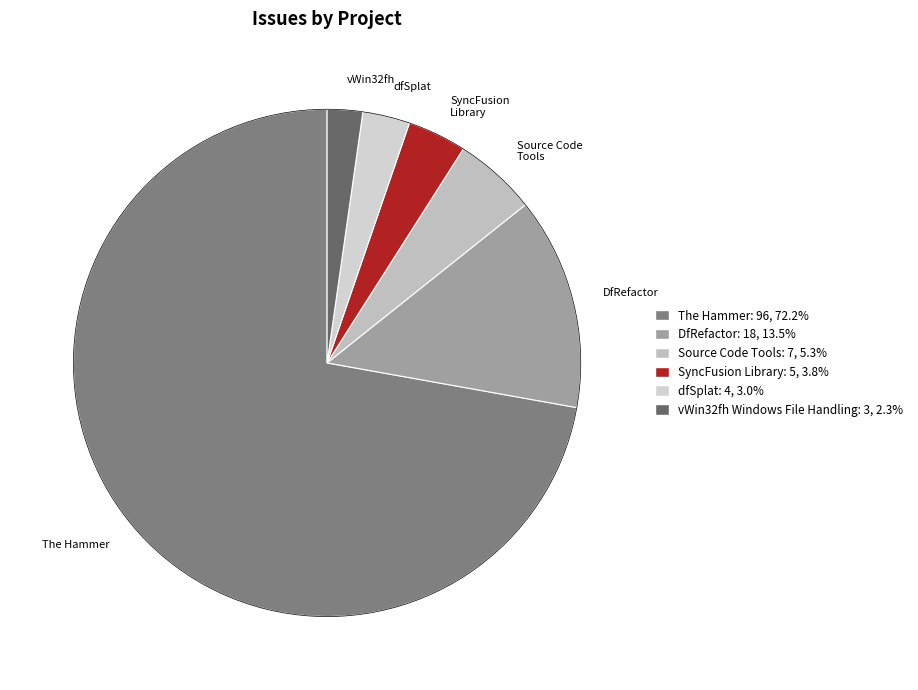

To the nearest percent, what is the combined percentage of The Hammer and dfSplat?

75%